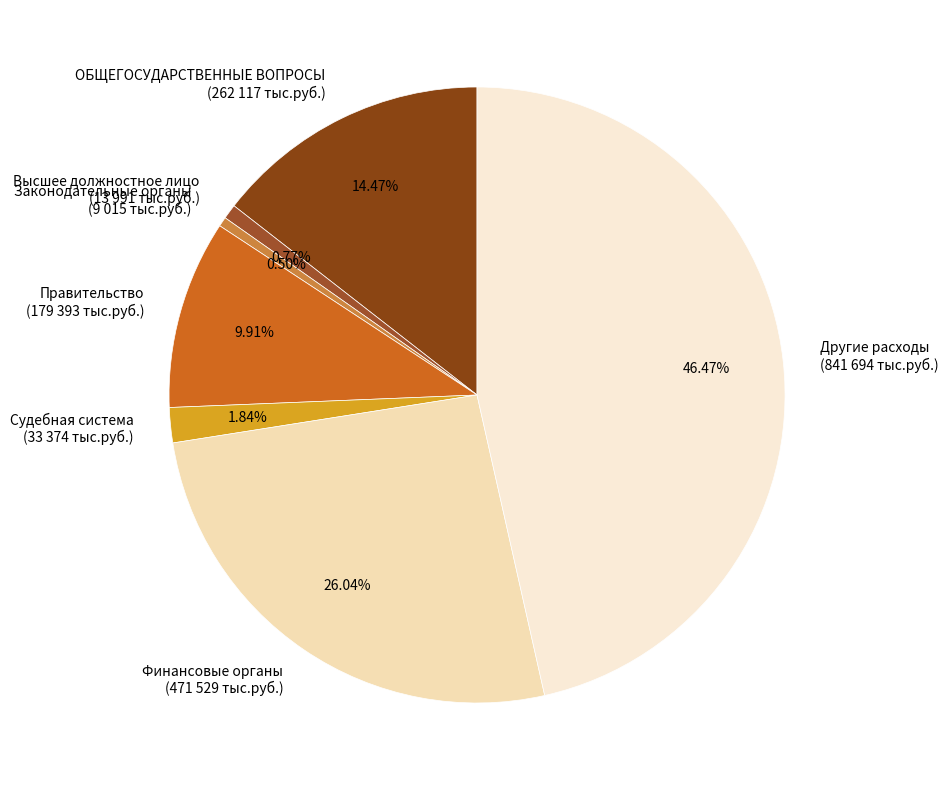

How many segments does this pie chart have?

7